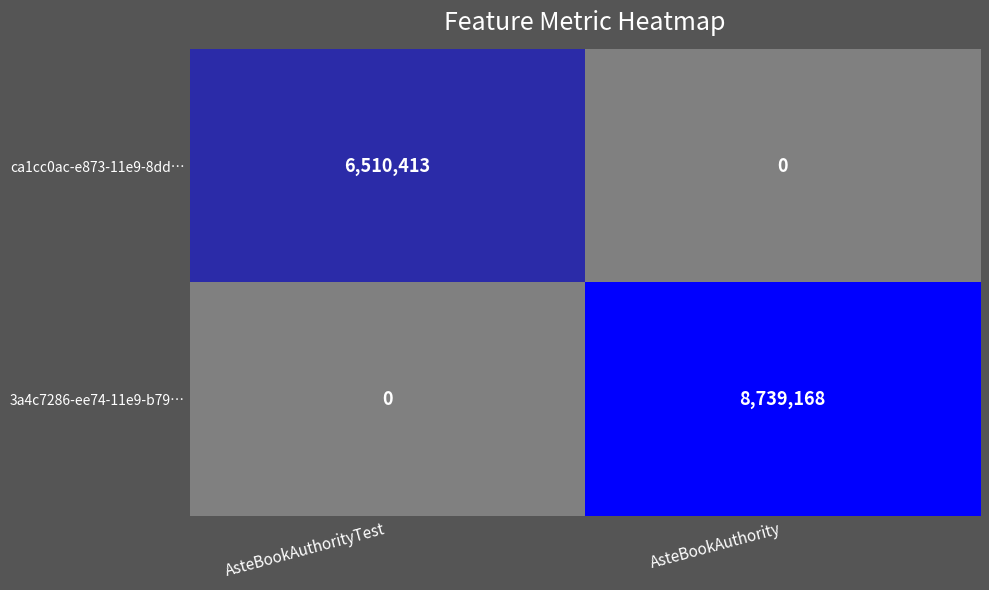

Is it true that ca1cc0ac-e873-11e9-8dd… equals 9517889 at AsteBookAuthorityTest?

False